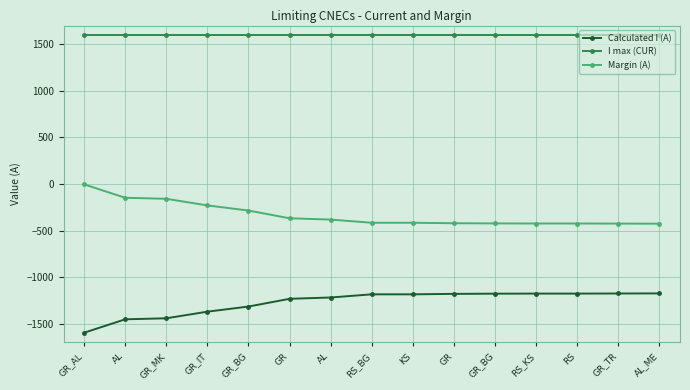

Reading left to right, extract all data points from this chart.

Calculated I (A): -1596	-1452	-1441	-1370	-1315	-1232	-1218	-1184	-1184	-1179	-1177	-1176	-1176	-1175	-1174
I max (CUR): 1600	1600	1600	1600	1600	1600	1600	1600	1600	1600	1600	1600	1600	1600	1600
Margin (A): -4	-148	-159	-230	-285	-368	-382	-416	-416	-421	-423	-424	-424	-425	-426